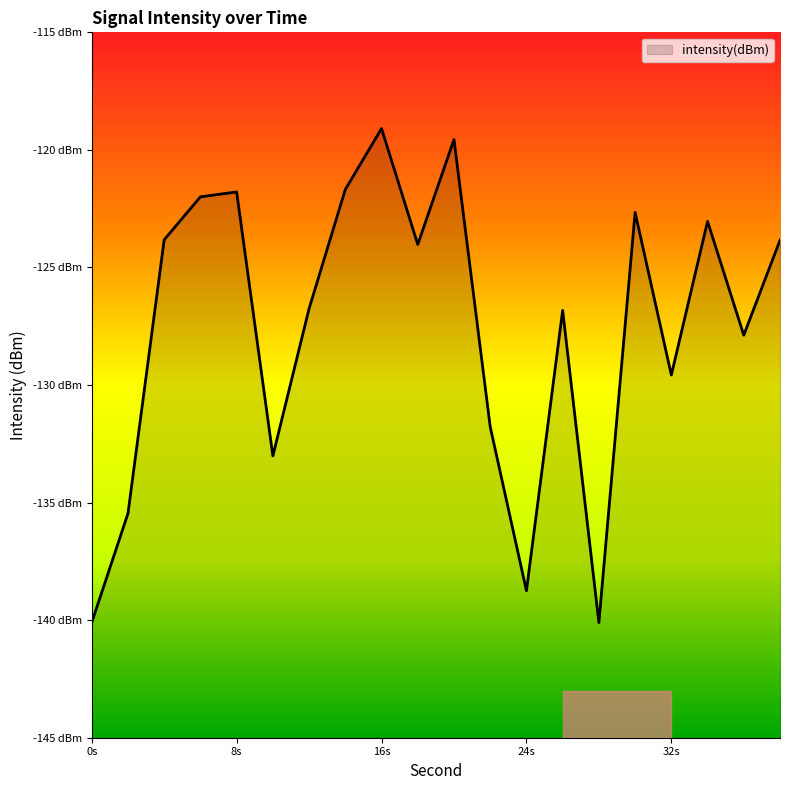

How many values exceed -124?

9